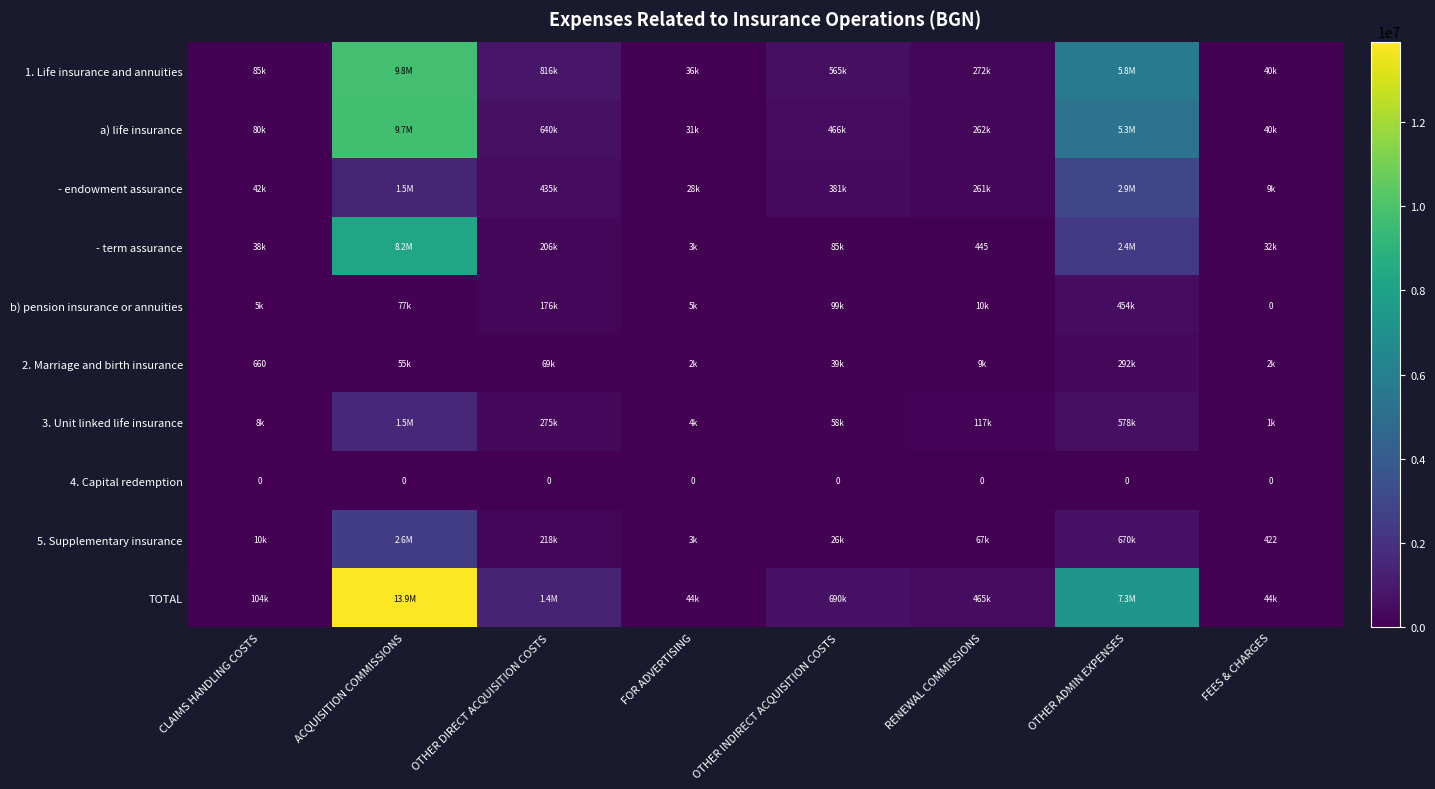

The - term assurance series shows 3143525.4 at ACQUISITION COMMISSIONS. True or false?

False